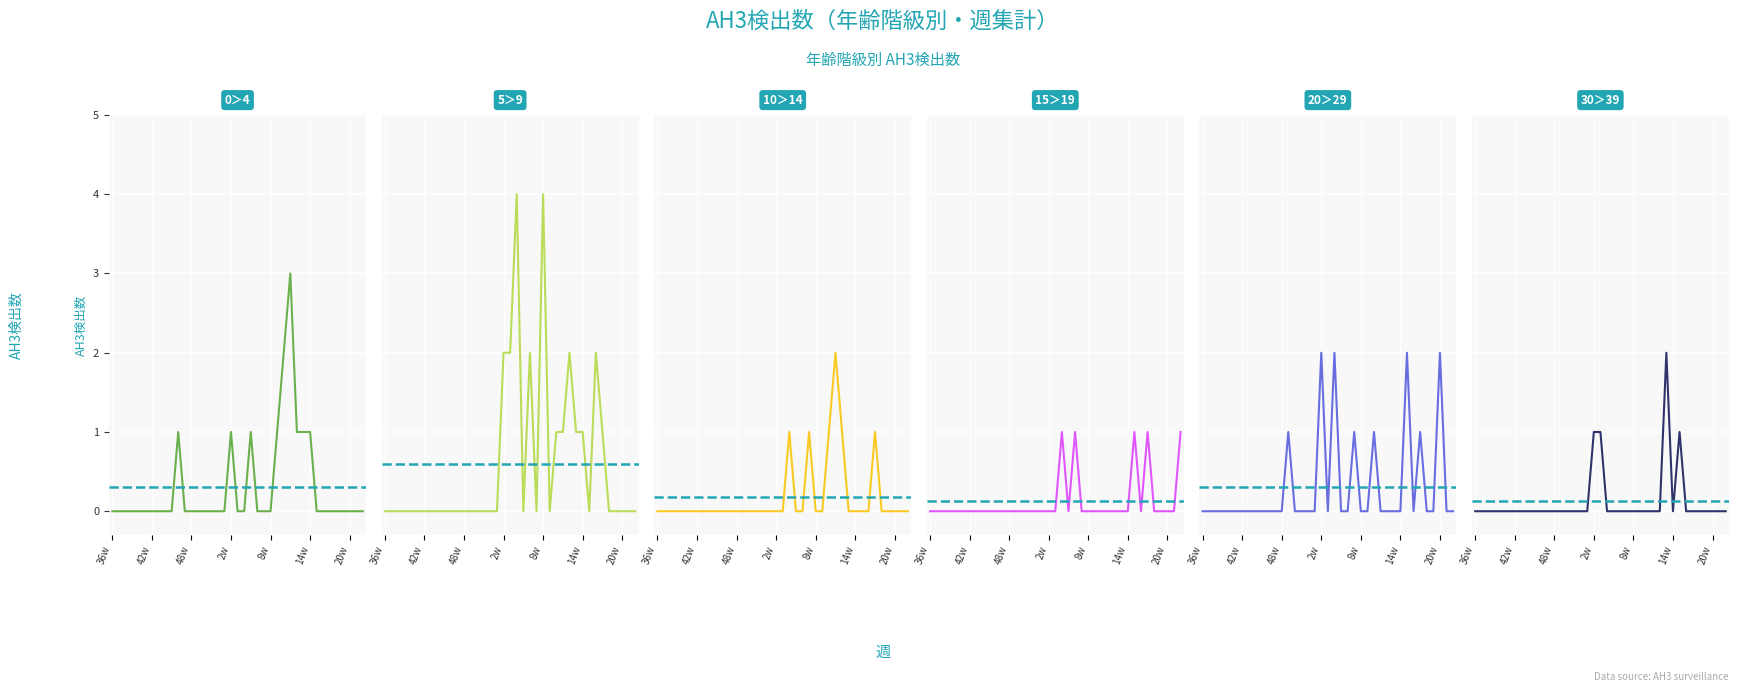

Reading right to left, extract all data points from this chart.

0＞4: 0	0	0	0	0	0	0	0	1	1	1	3	2	1	0	0	0	1	0	0	1	0	0	0	0	0	0	0	1	0	0	0	0	0	0	0	0	0	0
5＞9: 0	0	0	0	0	1	2	0	1	1	2	1	1	0	4	0	2	0	4	2	2	0	0	0	0	0	0	0	0	0	0	0	0	0	0	0	0	0	0
10＞14: 0	0	0	0	0	1	0	0	0	0	1	2	1	0	0	1	0	0	1	0	0	0	0	0	0	0	0	0	0	0	0	0	0	0	0	0	0	0	0
15＞19: 1	0	0	0	0	1	0	1	0	0	0	0	0	0	0	0	1	0	1	0	0	0	0	0	0	0	0	0	0	0	0	0	0	0	0	0	0	0	0
20＞29: 0	0	2	0	0	1	0	2	0	0	0	0	1	0	0	1	0	0	2	0	2	0	0	0	0	1	0	0	0	0	0	0	0	0	0	0	0	0	0
30＞39: 0	0	0	0	0	0	0	1	0	2	0	0	0	0	0	0	0	0	0	1	1	0	0	0	0	0	0	0	0	0	0	0	0	0	0	0	0	0	0